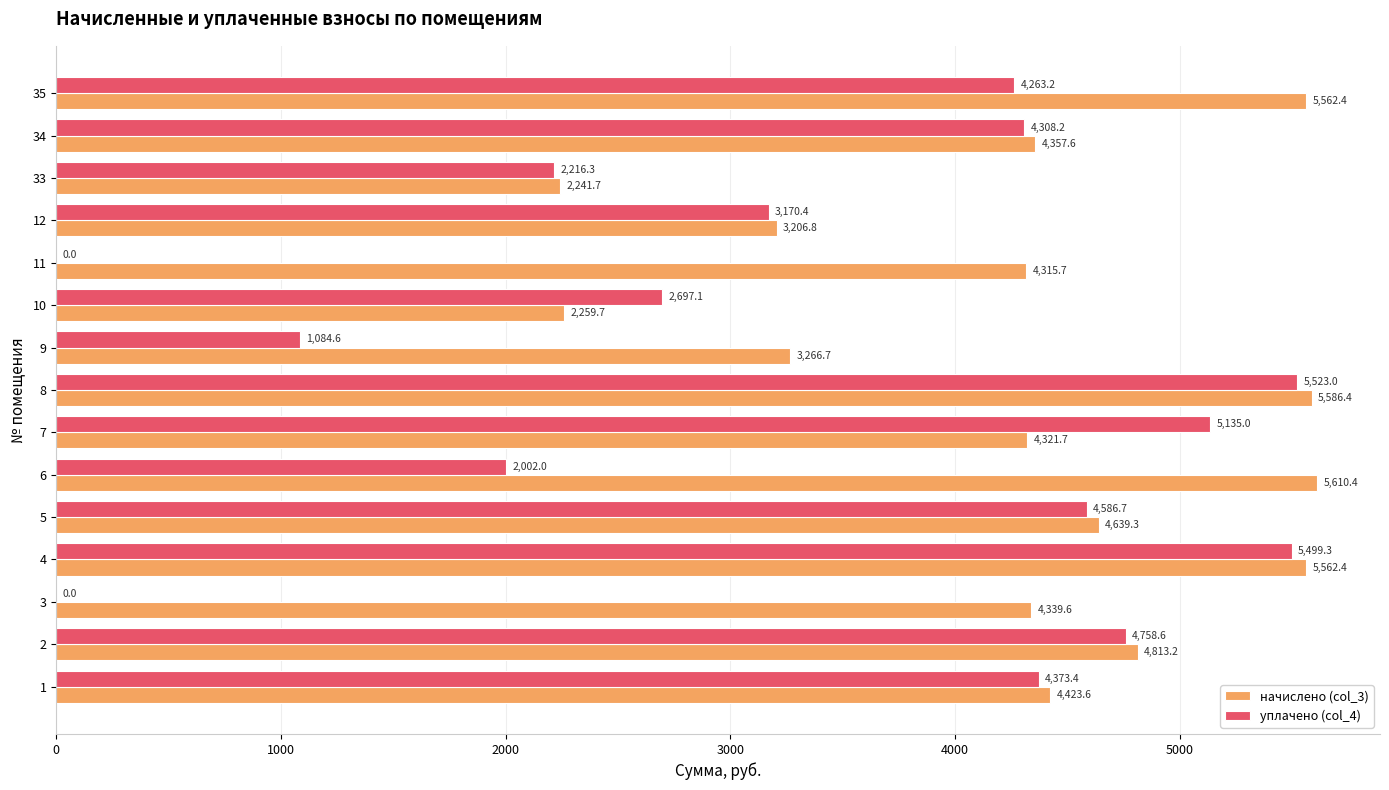

What is the average value of the начислено (col_3) series?

4300.5